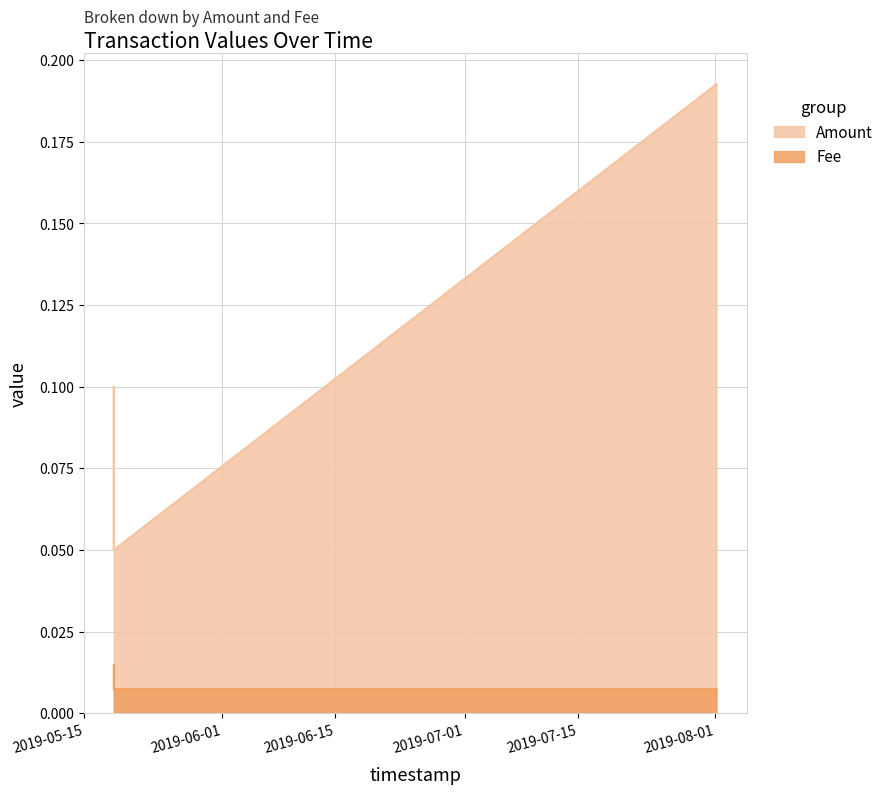

Where is Amount nearest to the value 0?

2019-05-18 15:28:11